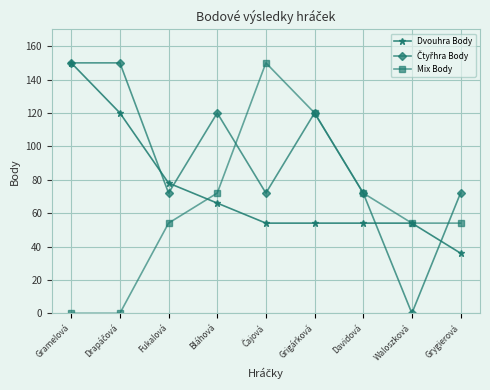

How many distinct data groups are displayed?

3